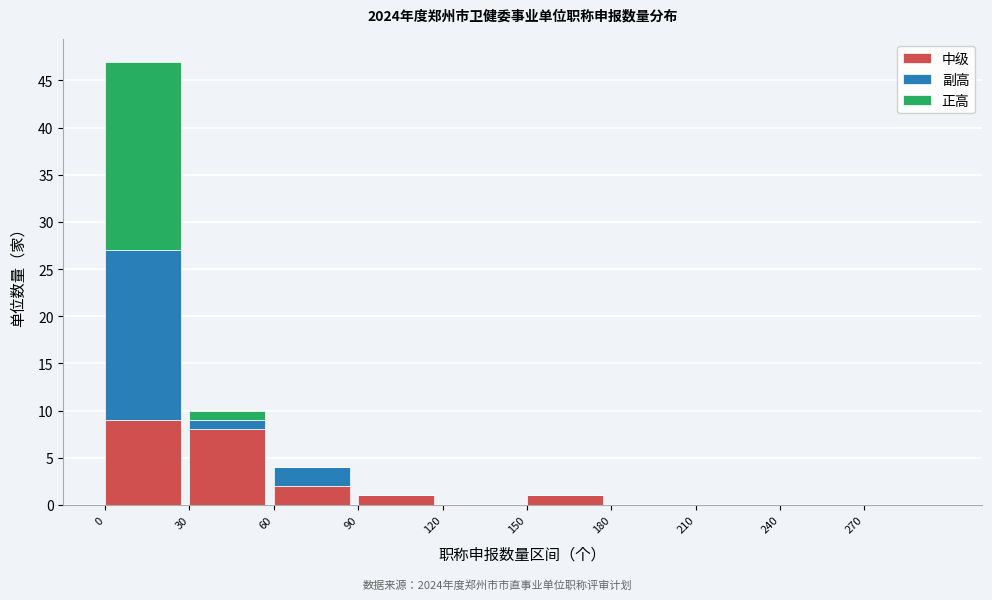

Reading left to right, transcribe the values for 中级.

0=9	30=8	60=2	90=1	120=0	150=1	180=0	210=0	240=0	270=0